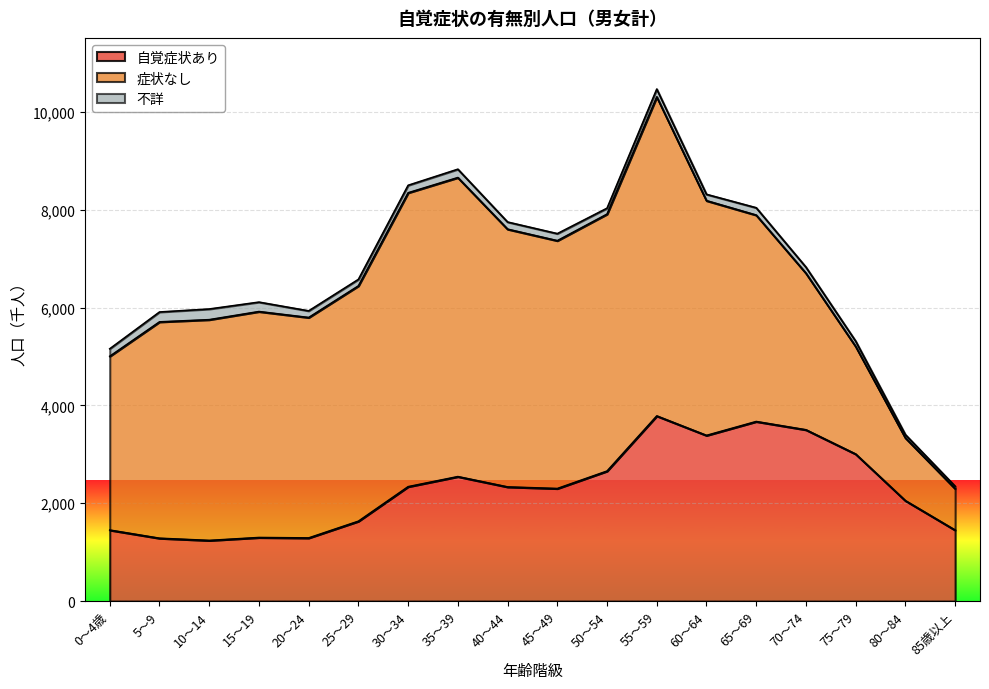

What position from the right is 70～74?

4